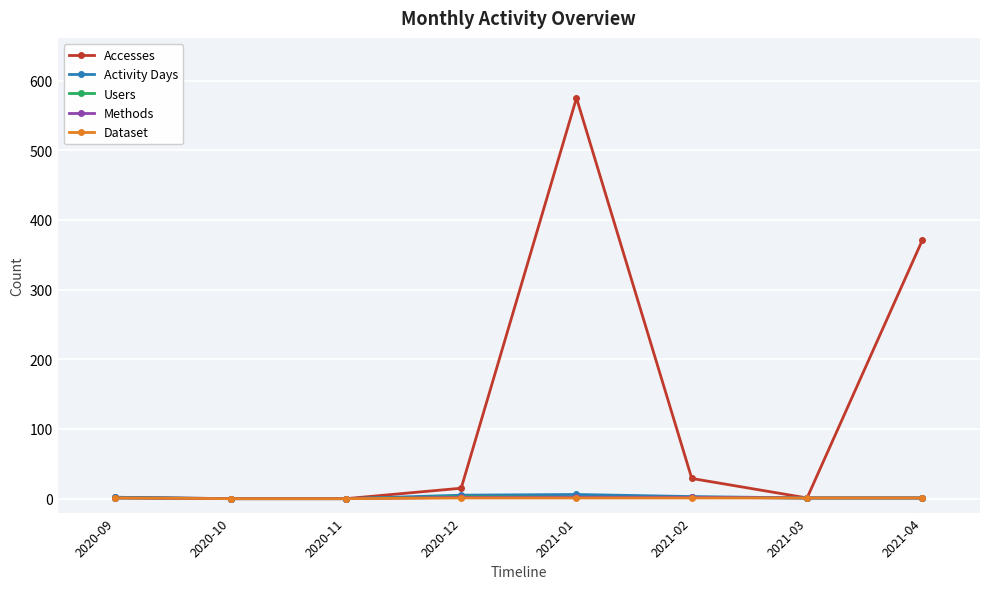

Which series has the largest range (max minus min)?

Accesses